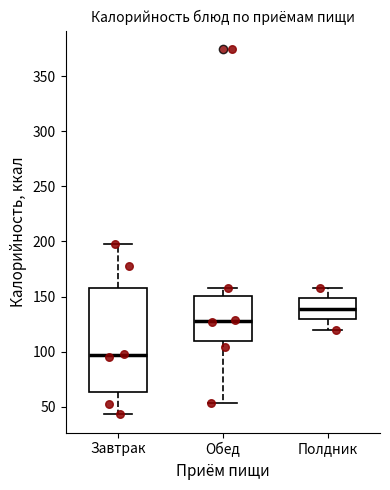

Which box's median line is the lowest?

Завтрак